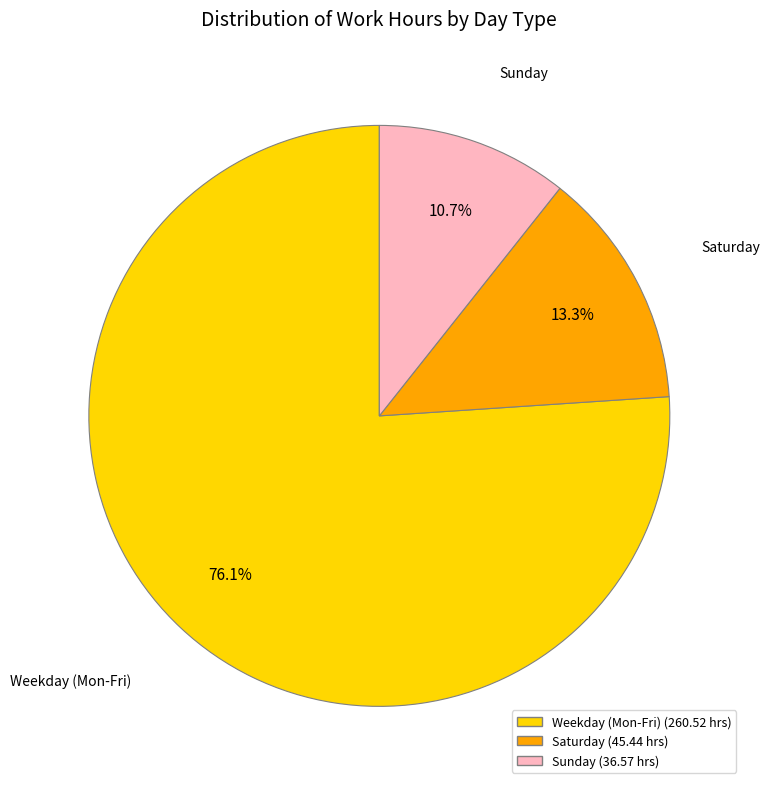

How many slices are in this pie chart?

3